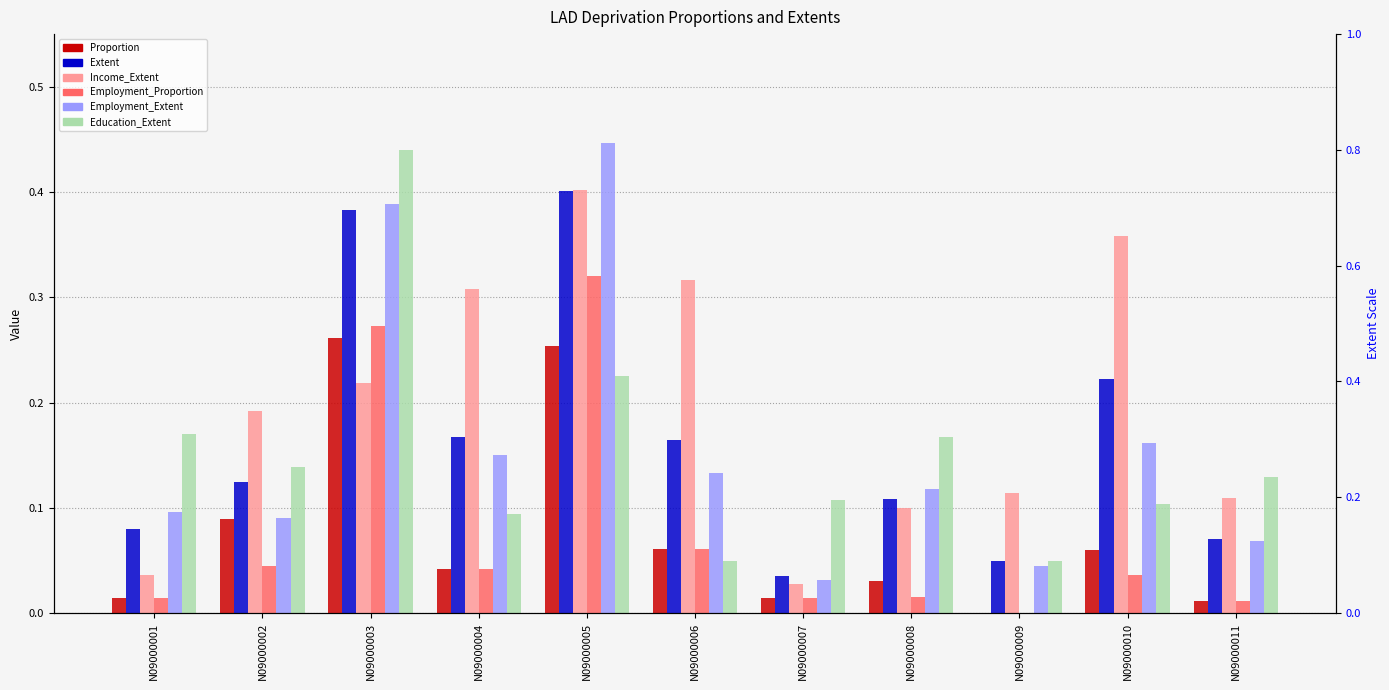

Reading right to left, list all the values displayed in this chart.

Proportion: N09000011=0.0	N09000010=0.1	N09000009=0.0	N09000008=0.0	N09000007=0.0	N09000006=0.1	N09000005=0.3	N09000004=0.0	N09000003=0.3	N09000002=0.1	N09000001=0.0
Extent: N09000011=0.1	N09000010=0.2	N09000009=0.0	N09000008=0.1	N09000007=0.0	N09000006=0.2	N09000005=0.4	N09000004=0.2	N09000003=0.4	N09000002=0.1	N09000001=0.1
Income_Extent: N09000011=0.1	N09000010=0.4	N09000009=0.1	N09000008=0.1	N09000007=0.0	N09000006=0.3	N09000005=0.4	N09000004=0.3	N09000003=0.2	N09000002=0.2	N09000001=0.0
Employment_Proportion: N09000011=0.0	N09000010=0.0	N09000009=0.0	N09000008=0.0	N09000007=0.0	N09000006=0.1	N09000005=0.3	N09000004=0.0	N09000003=0.3	N09000002=0.0	N09000001=0.0
Employment_Extent: N09000011=0.1	N09000010=0.2	N09000009=0.0	N09000008=0.1	N09000007=0.0	N09000006=0.1	N09000005=0.4	N09000004=0.2	N09000003=0.4	N09000002=0.1	N09000001=0.1
Education_Extent: N09000011=0.1	N09000010=0.1	N09000009=0.0	N09000008=0.2	N09000007=0.1	N09000006=0.0	N09000005=0.2	N09000004=0.1	N09000003=0.4	N09000002=0.1	N09000001=0.2